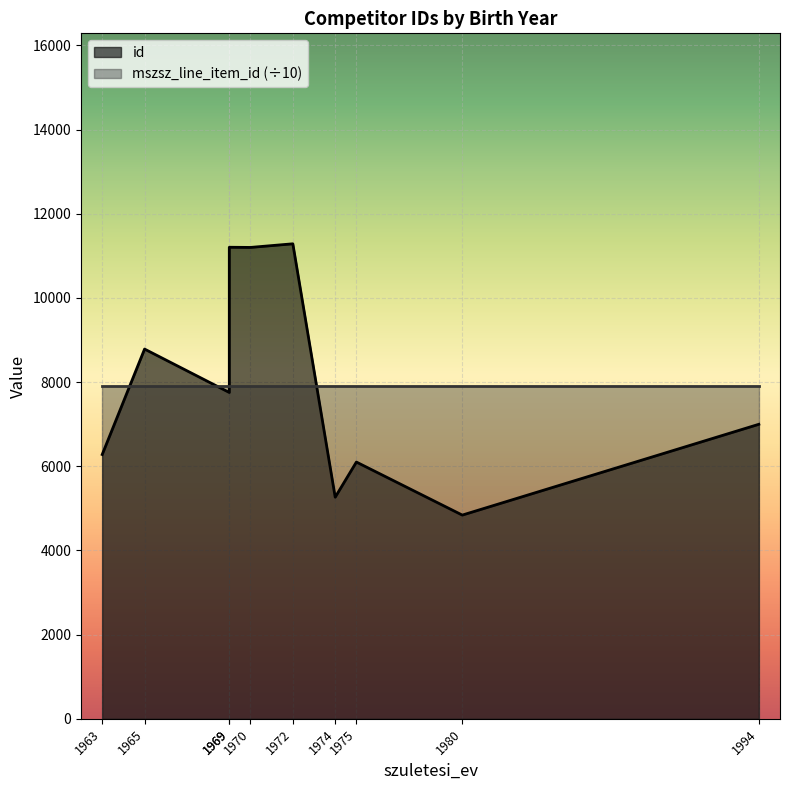

True or false: there are more than 0 points higher than both neighbors.

True